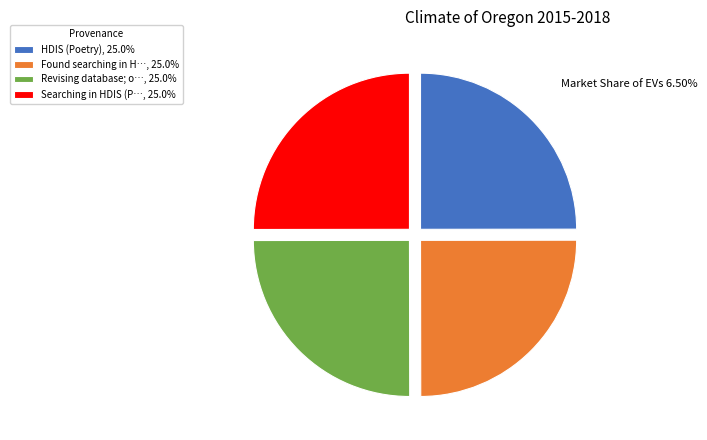

Approximately how many times larger is the value at Found searching in H…, 25.0% compared to HDIS (Poetry), 25.0%?

1.0